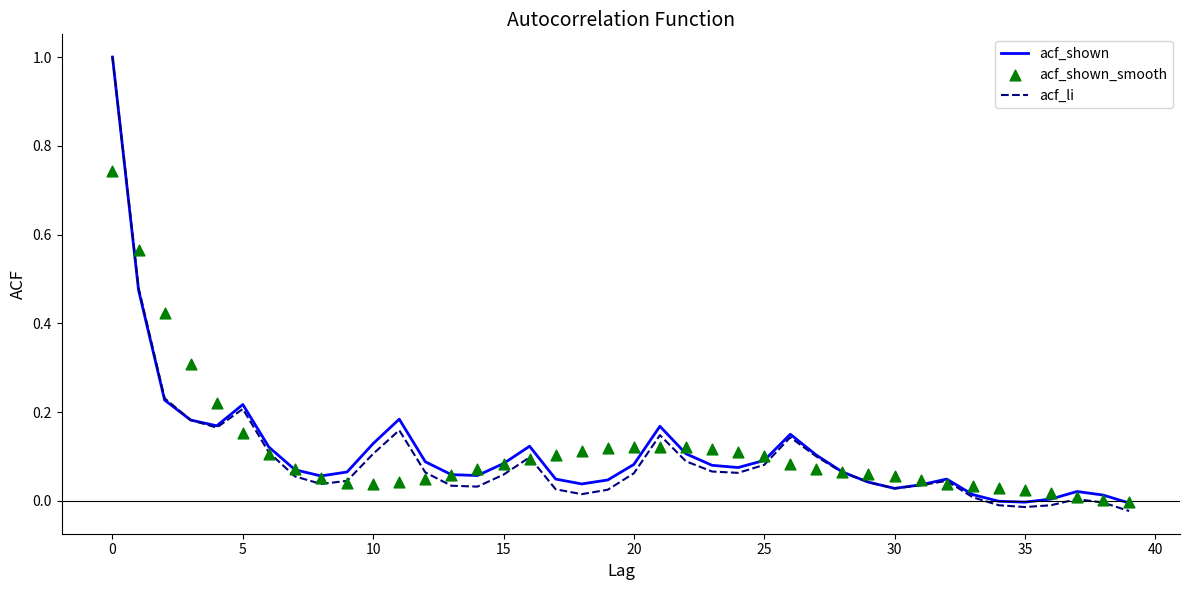

Which series reaches the maximum Y coordinate?

acf_shown